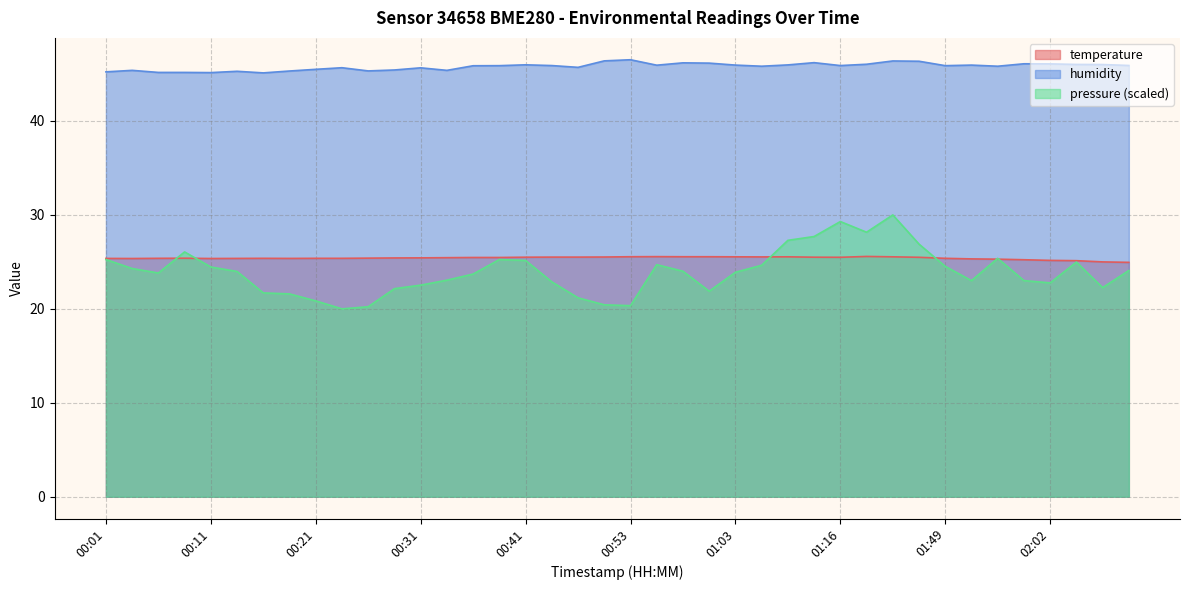

At 00:36, list the series in order from largest to smallest.

humidity, temperature